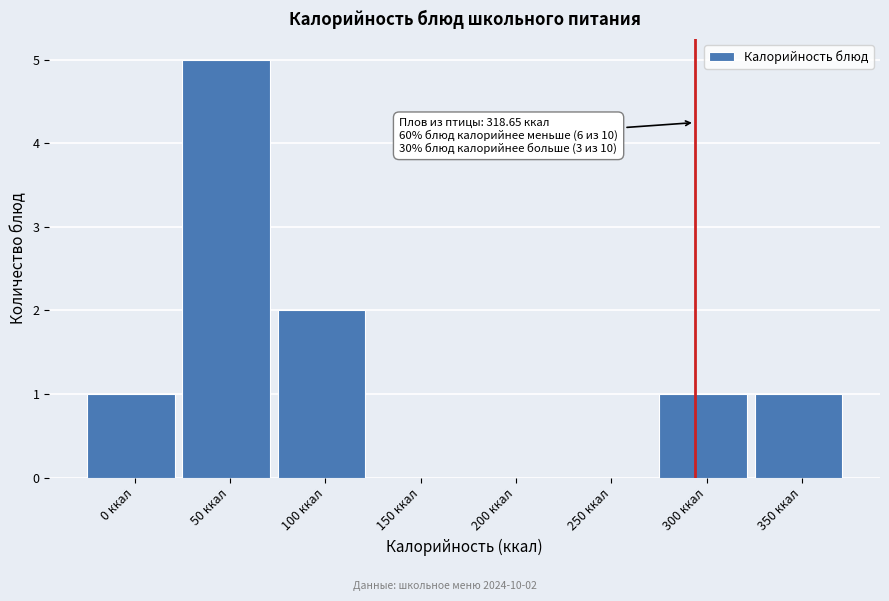

Reading right to left, what are all the values shown in this chart?

350 ккал=1	300 ккал=1	250 ккал=0	200 ккал=0	150 ккал=0	100 ккал=2	50 ккал=5	0 ккал=1